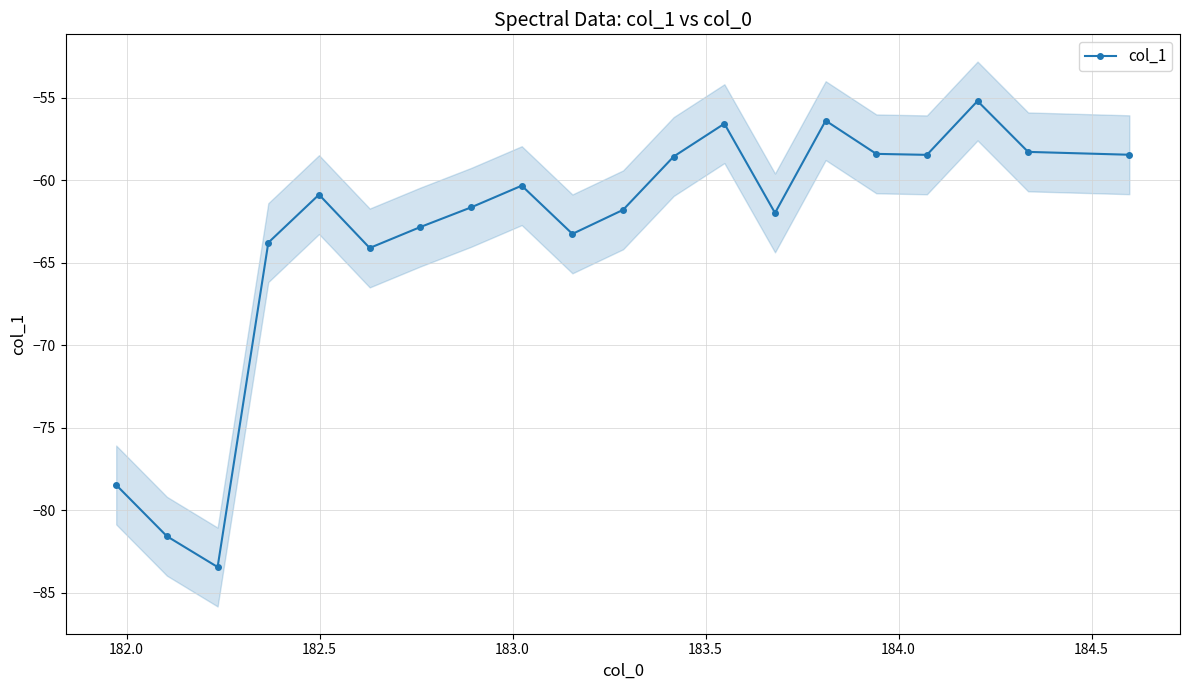

What is the value of the col_1 point at the 1st from the left?

-78.5